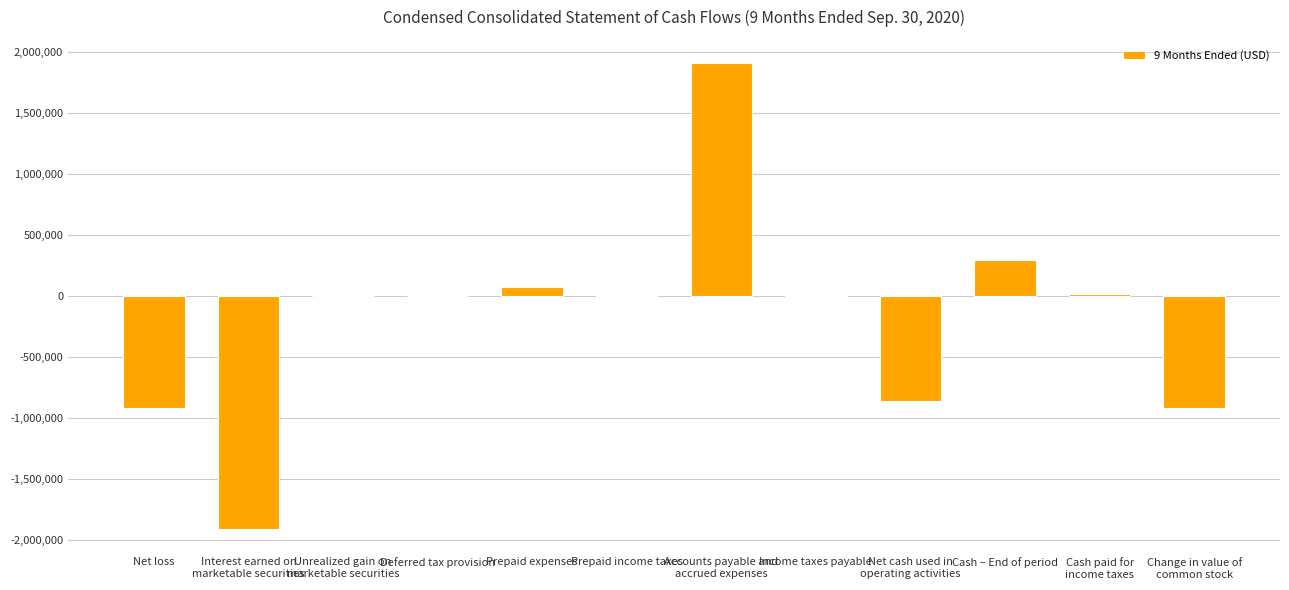

What is the maximum value shown in the chart?

1910226